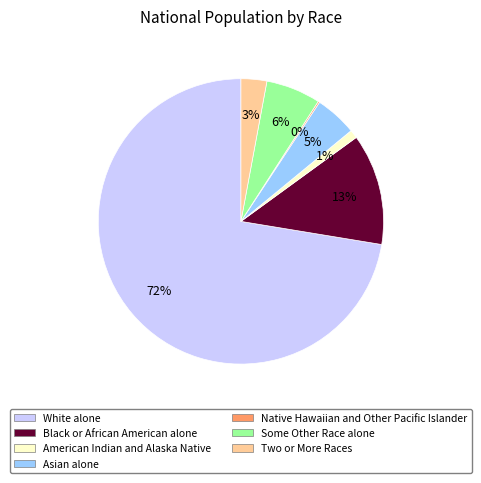

Is the sum of White alone and Some Other Race alone greater than half?

Yes